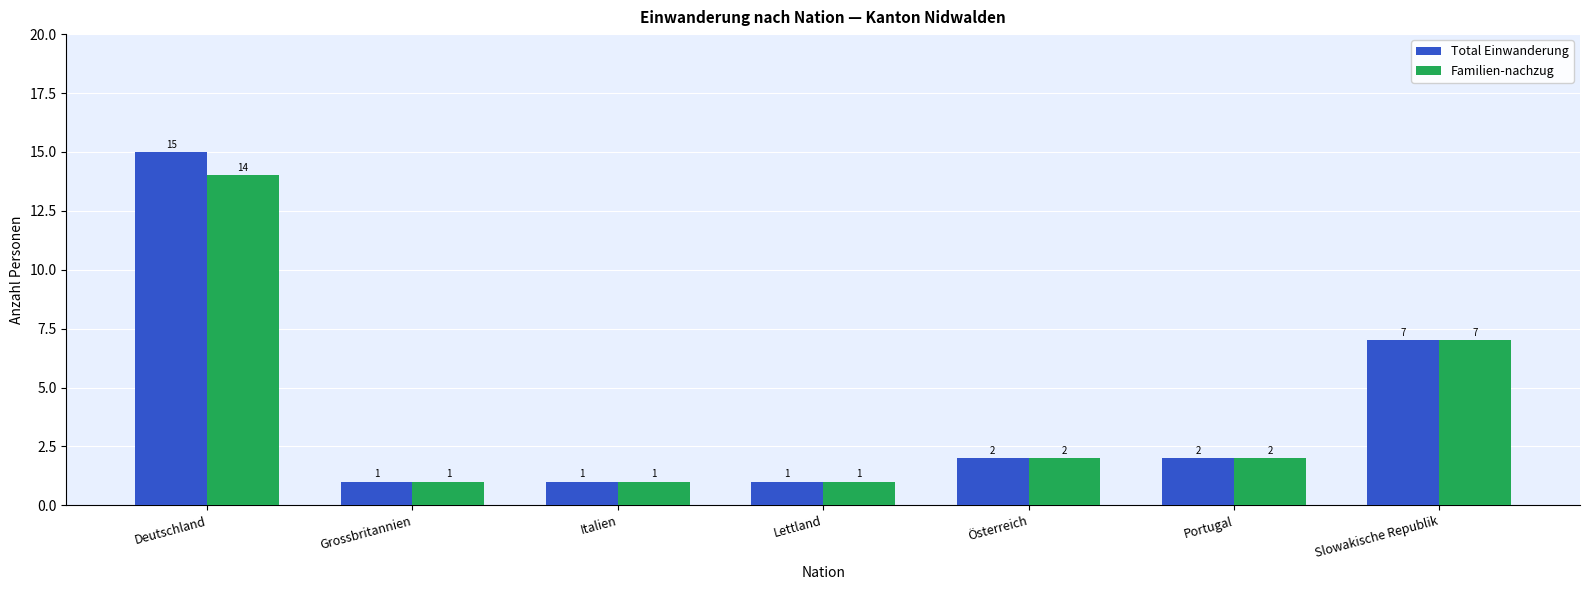

Reading left to right, transcribe all the data shown in this chart.

Total Einwanderung: Deutschland=15	Grossbritannien=1	Italien=1	Lettland=1	Österreich=2	Portugal=2	Slowakische Republik=7
Familien-nachzug: Deutschland=14	Grossbritannien=1	Italien=1	Lettland=1	Österreich=2	Portugal=2	Slowakische Republik=7